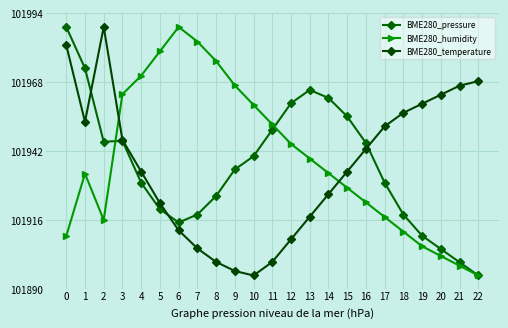

List the series in order of their peak value, highest first.

BME280_pressure, BME280_humidity, BME280_temperature